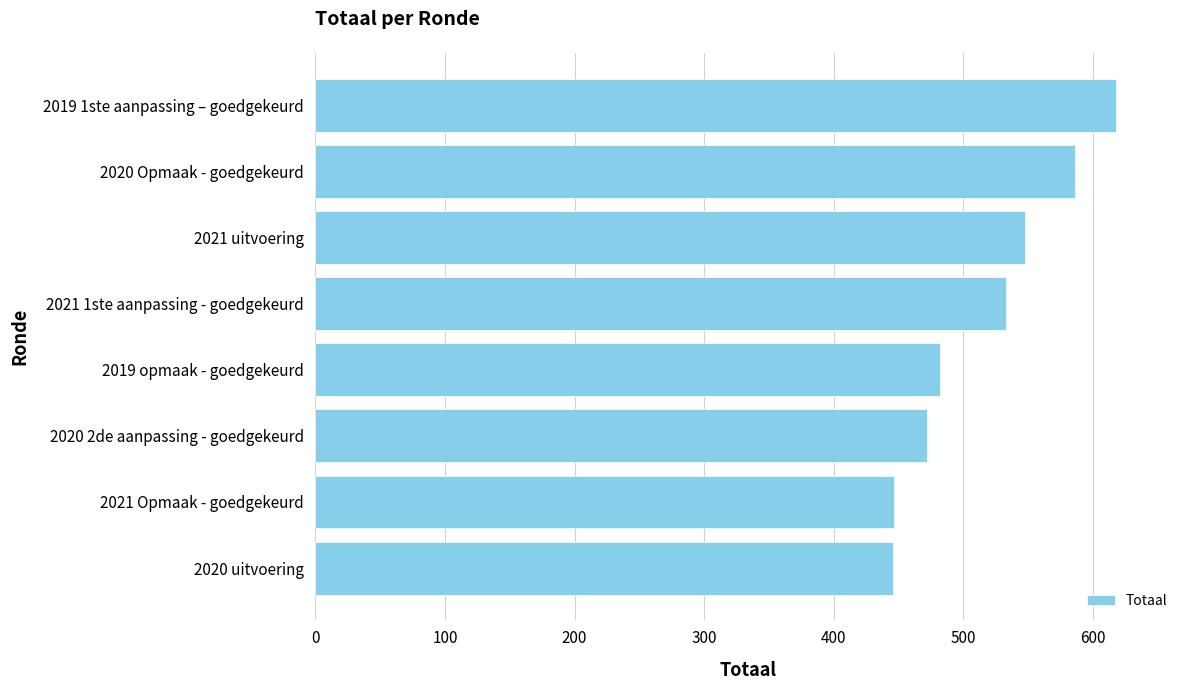

Between 2021 Opmaak - goedgekeurd and 2021 uitvoering, which is larger?

2021 uitvoering